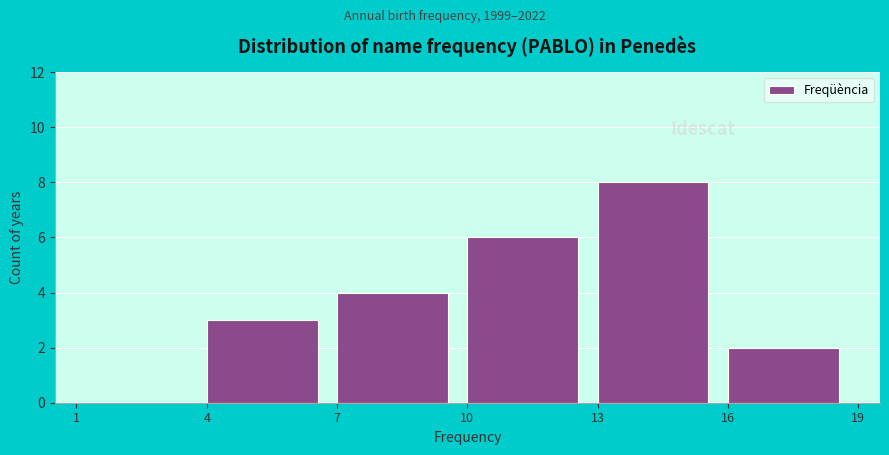

Reading left to right, transcribe this chart: for each bar, give the range it covers on the x-axis and its height. The values are not printed on the chart, so give them approximately, as read against the axis.

1 to 4: 0
4 to 7: 3
7 to 10: 4
10 to 13: 6
13 to 16: 8
16 to 19: 2